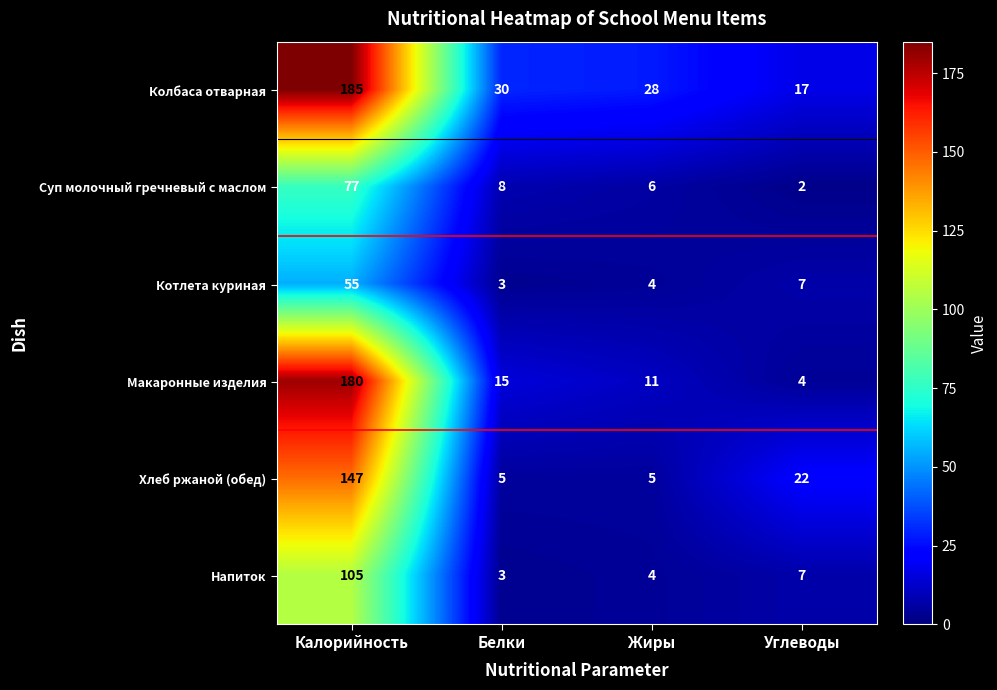

How many distinct data groups are displayed?

6